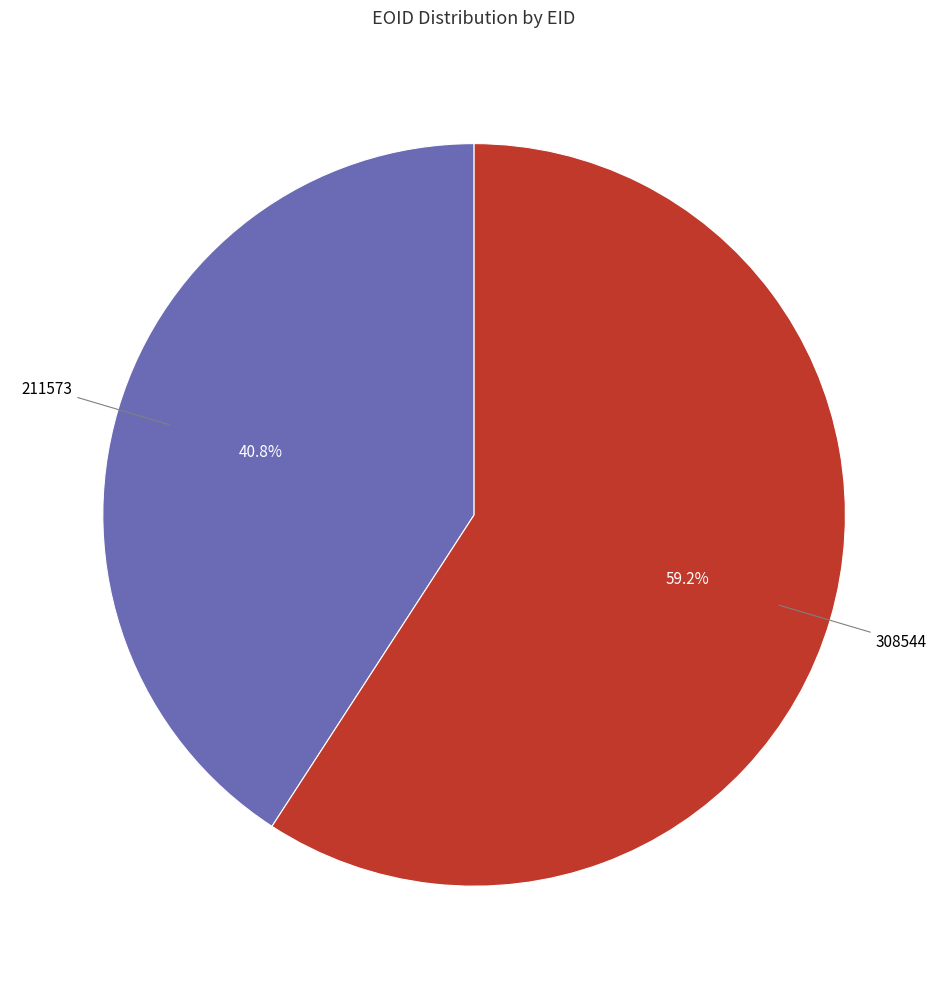

Which slice represents more than half of the pie?

308544